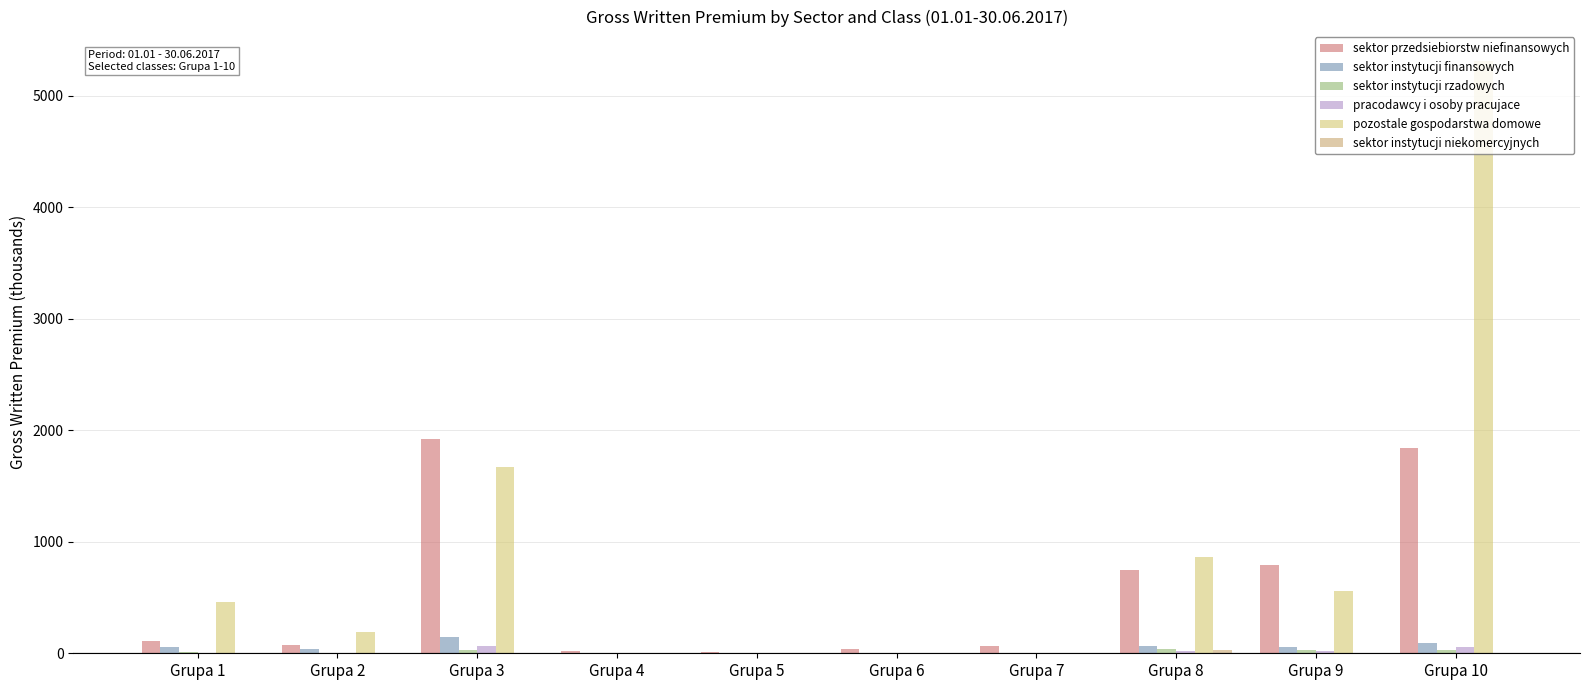

How many data points in pracodawcy i osoby pracujace are above 6?

5